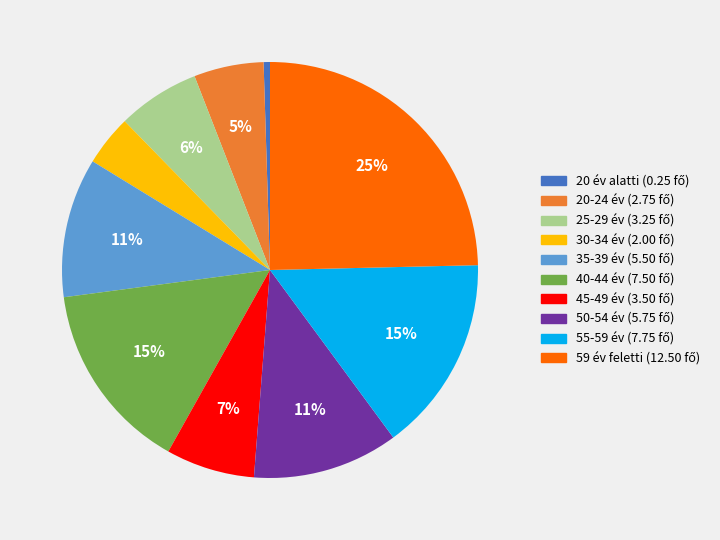

Is it true that 25-29 év is 6% of the pie?

True